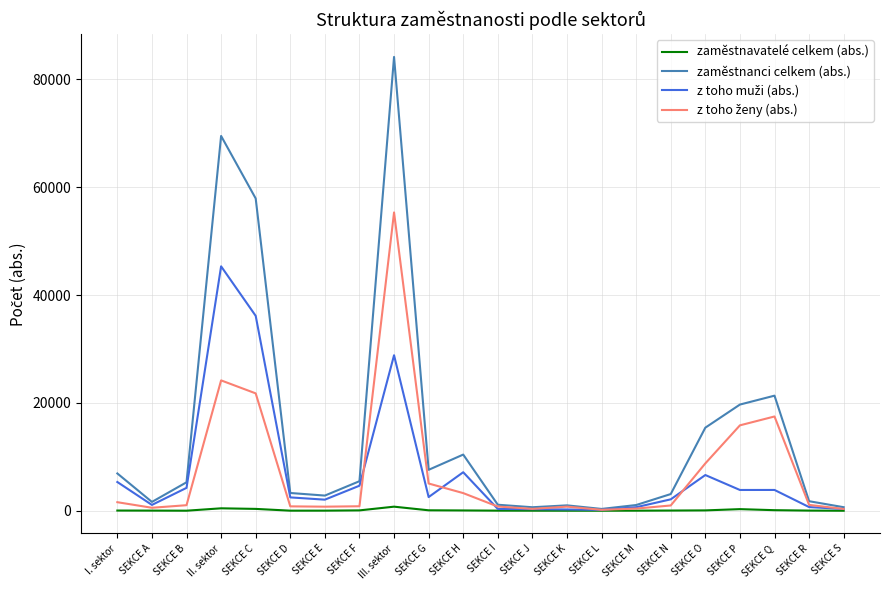

Which category has the highest value across all series?

III. sektor